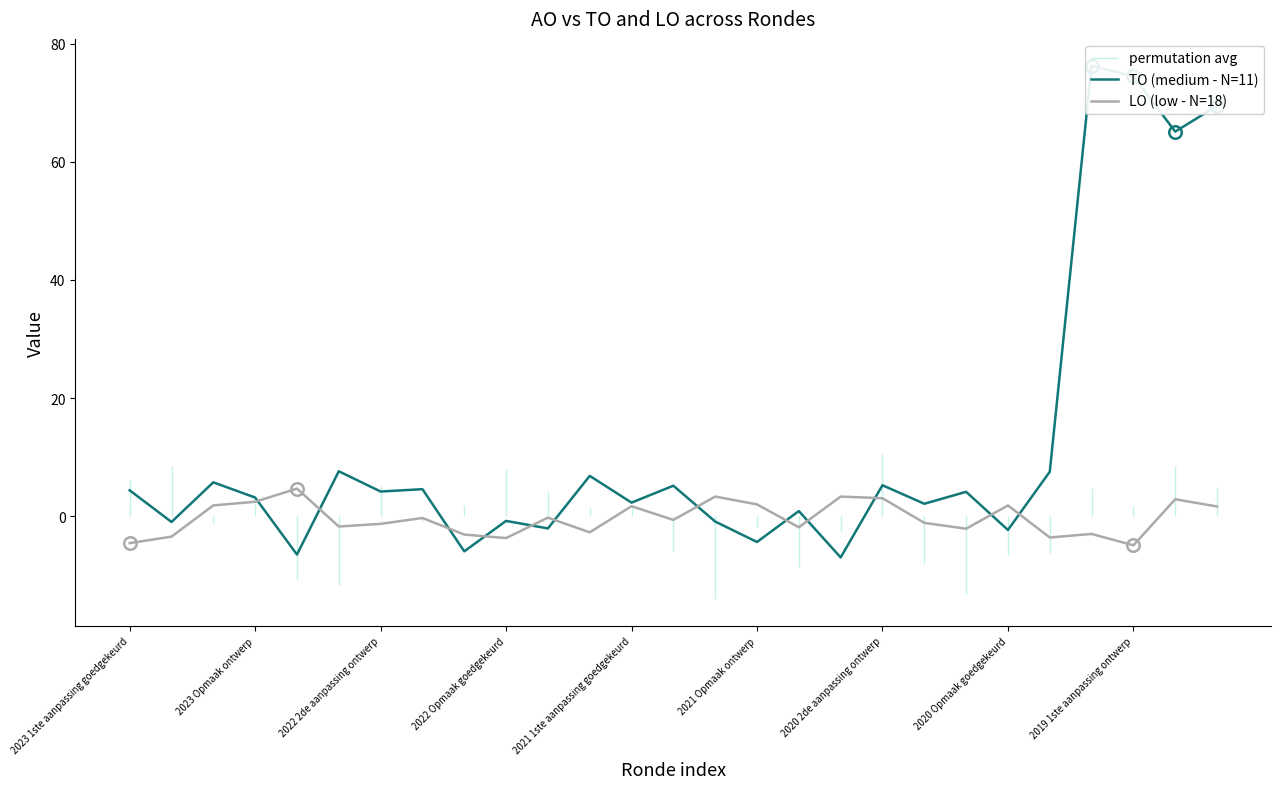

How many series are shown in this chart?

2